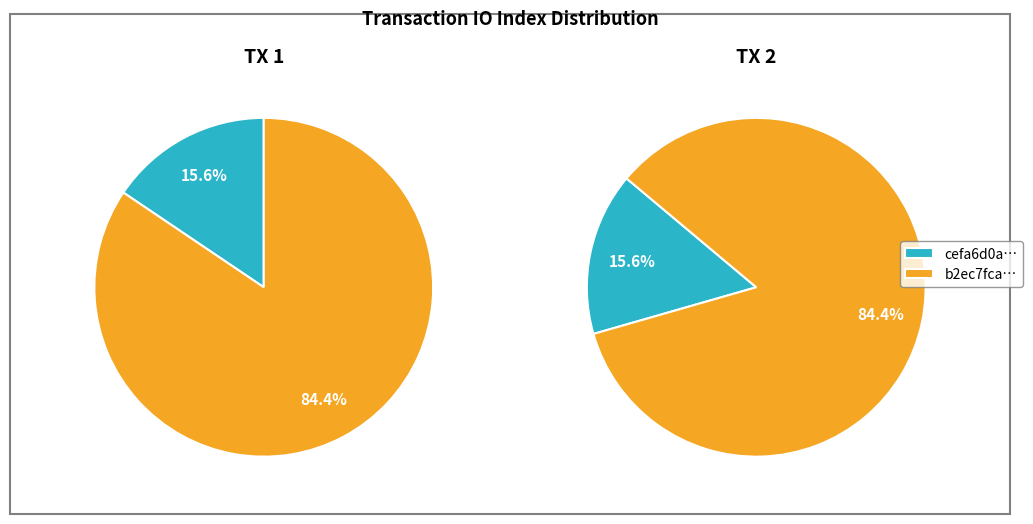

What percentage do 1 and values_io_index together represent?

100.0%